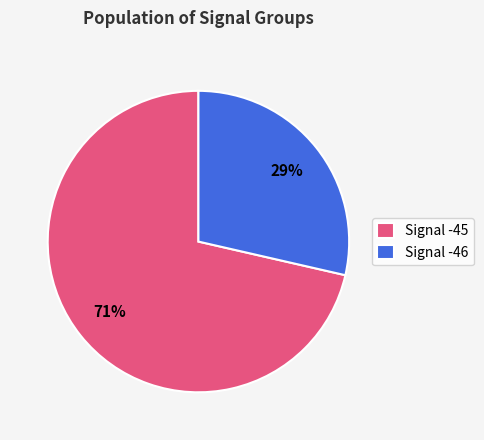

Which has a higher value, Signal -45 or Signal -46?

Signal -45